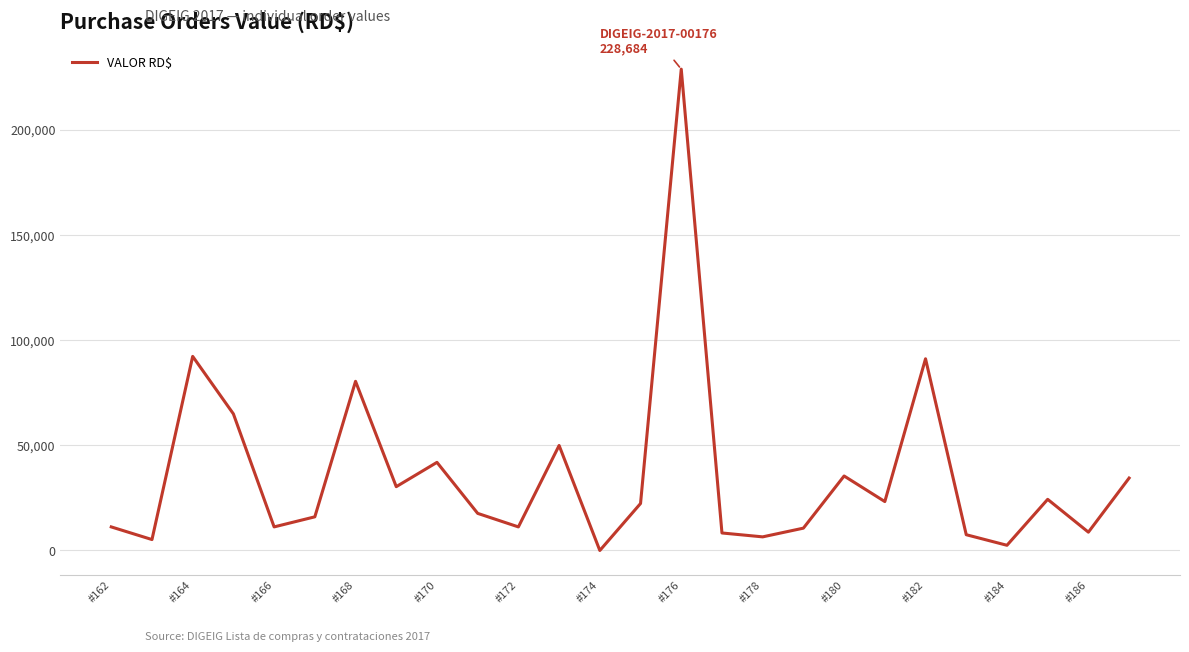

What is the difference between the maximum and minimum values?

228684.0